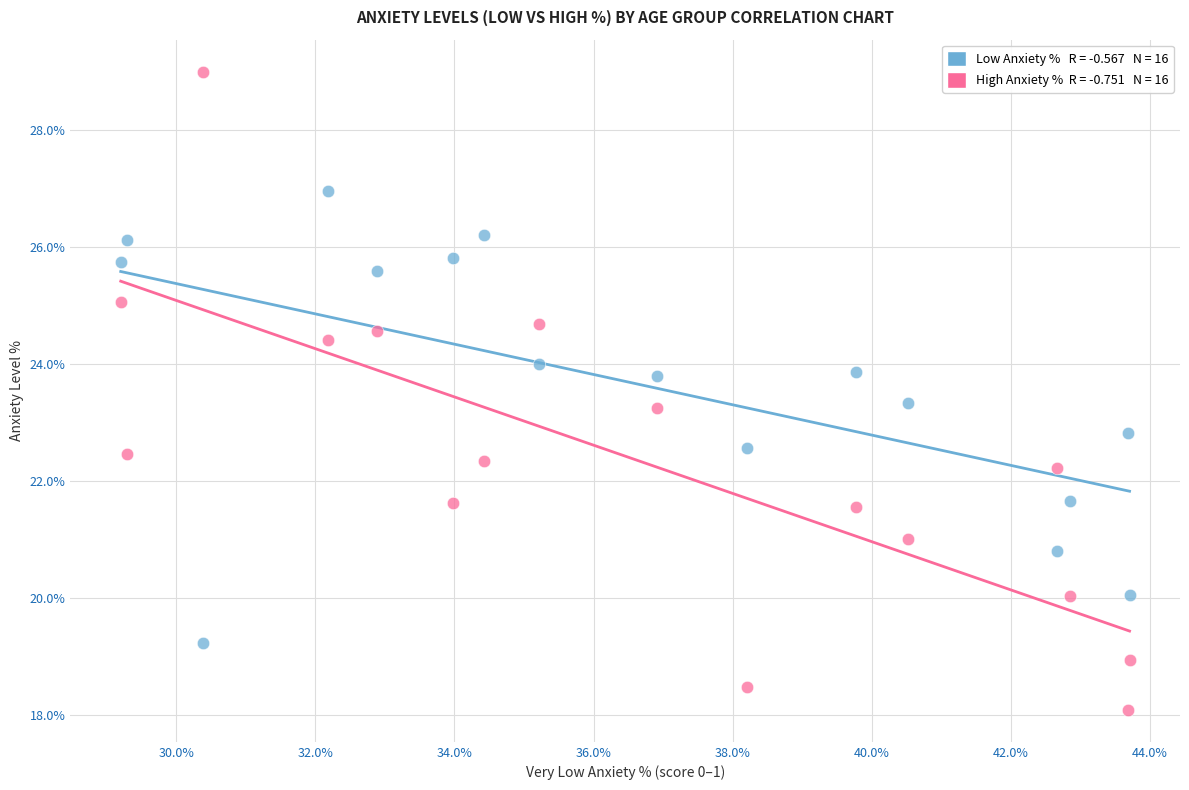

Across all data points, what is the range of X values (max minus min)?

14.5